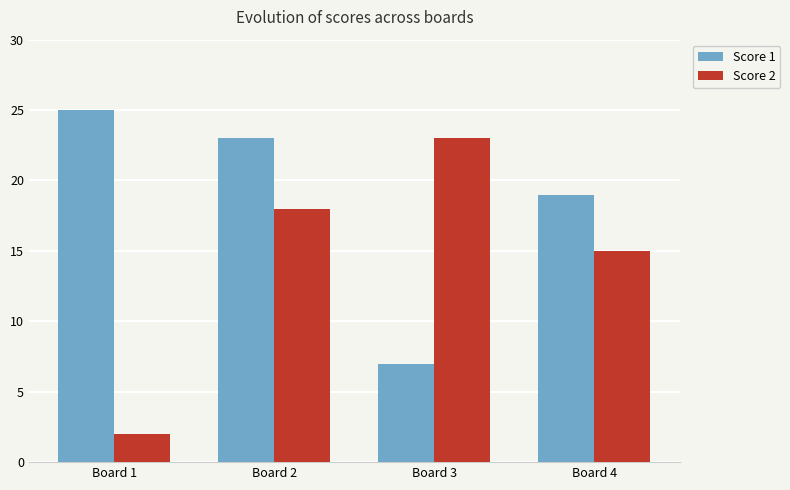

Read the Score 1 value at Board 3, to the nearest 10.

10